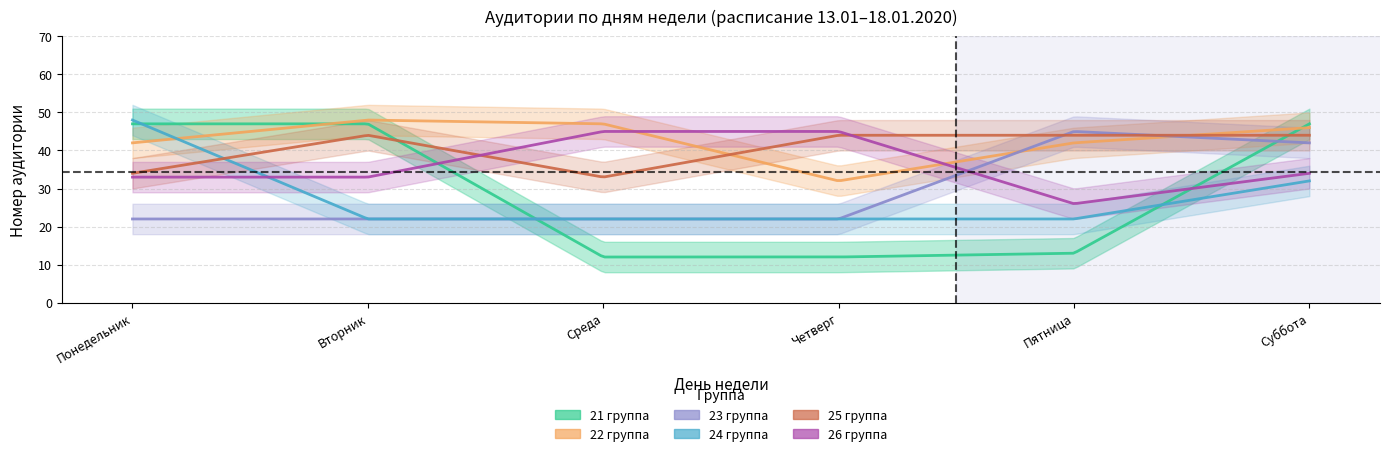

Between which two adjacent categories do 25 группа and 21 группа first intersect?

Вторник and Среда